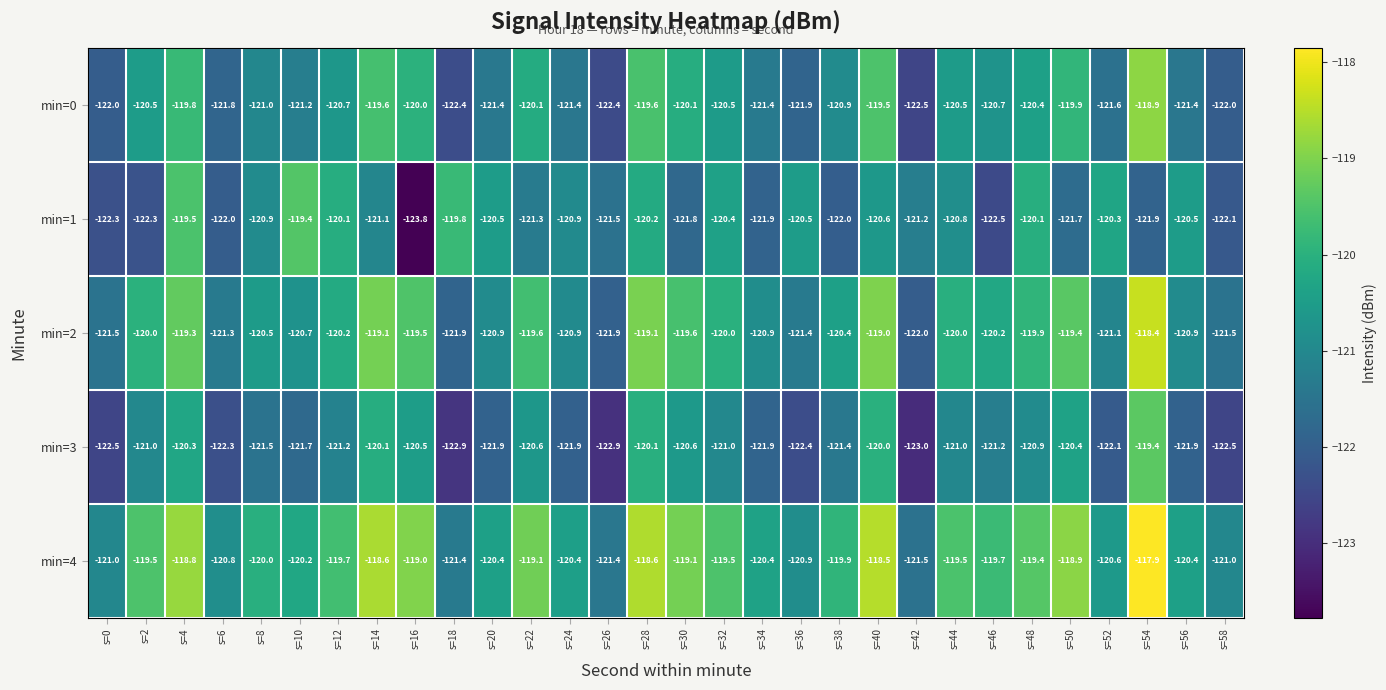

Read the min=4 value at s=36.

-120.9